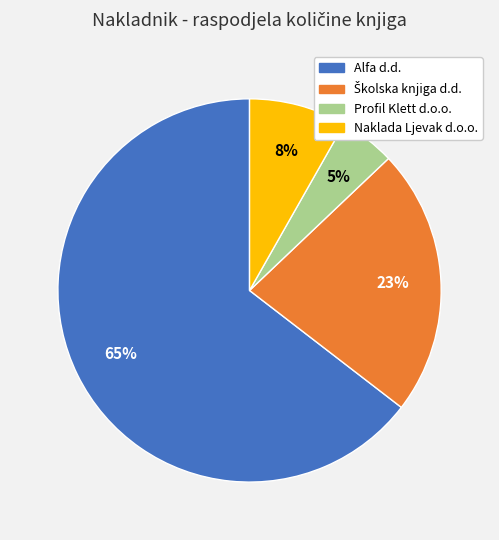

How many segments does this pie chart have?

4